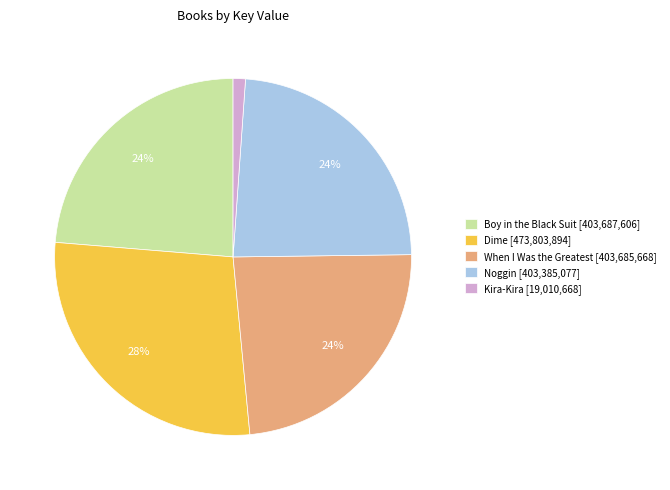

How many segments does this pie chart have?

5